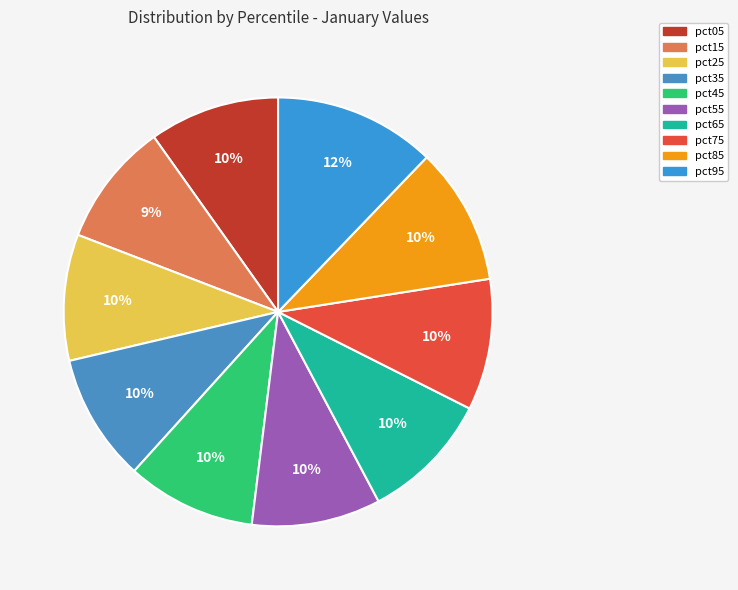

Which slice is the largest?

pct95